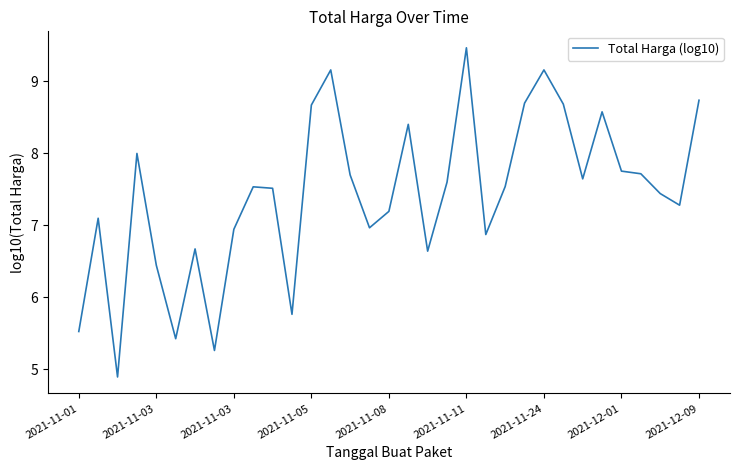

What is the smallest value displayed?

4.9